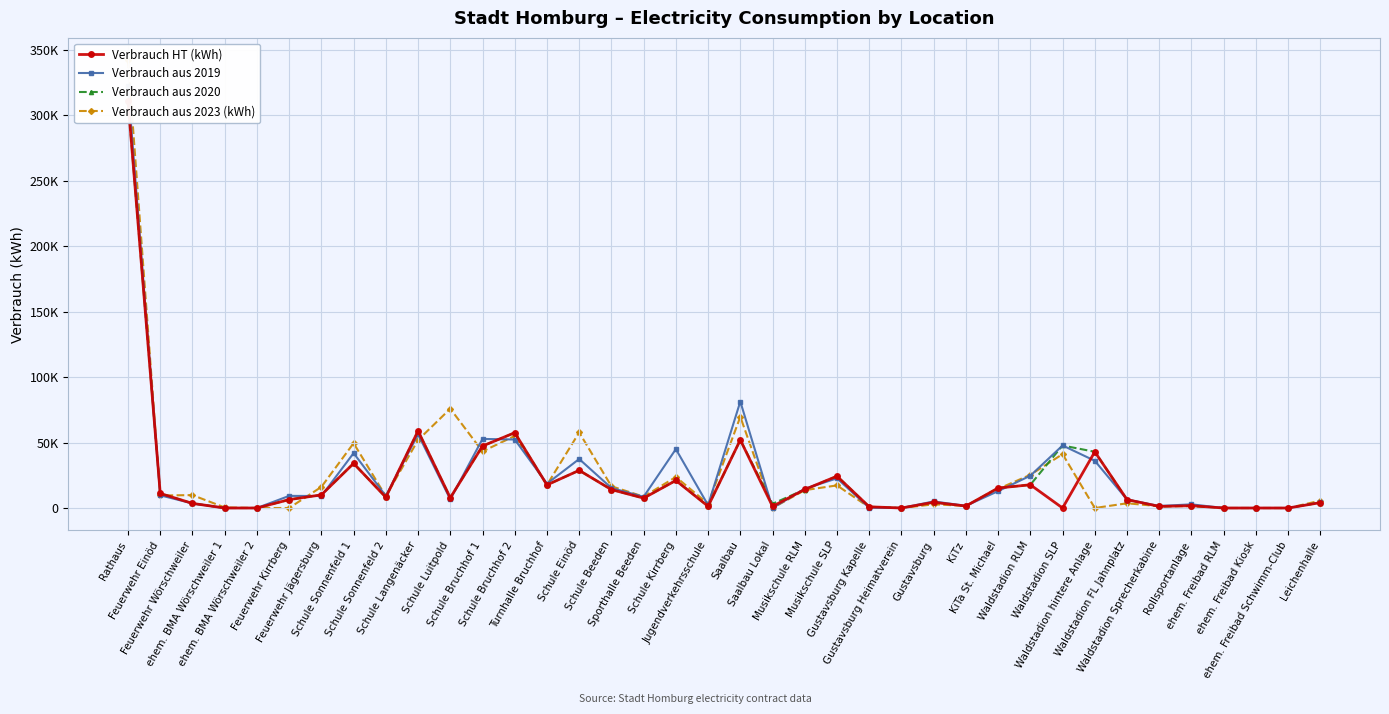

Reading left to right, transcribe all the data shown in this chart.

Verbrauch HT (kWh): 310693	11115	3513	0	0	6406	10027	34065	8207	58875	7829	47332	57507	17622	28752	14050	7534	21030	1315	52013	1263	14181	24293	928	0	4363	1501	15258	17743	0	42923	6390	1219	1758	0	0	0	4101
Verbrauch aus 2019: 322055	9681	3490	0	0	9253	9158	41919	9235	56356	6609	52752	52314	18580	37429	15268	8594	44970	2182	81318	0	14679	22652	151	3	5014	1670	12895	24672	47748	36051	6473	1549	2792	0	0	0	4277
Verbrauch aus 2020: 310688	11115	3513	0	0	6406	10027	34065	8207	58875	7829	47332	57507	17622	28752	14050	7534	21030	1315	51997	3217	14127	24293	928	0	4363	1501	15258	17743	47748	42923	6390	1219	1758	0	0	0	4101
Verbrauch aus 2023 (kWh): 341900	9560	9848	414	0	0	16114	49477	9017	51907	75832	43202	55012	17660	57699	16606	8688	23700	3177	69648	0	13637	17270	518	0	2804	1661	14576	25366	41137	0	3600	1382	1428	0	0	0	5617